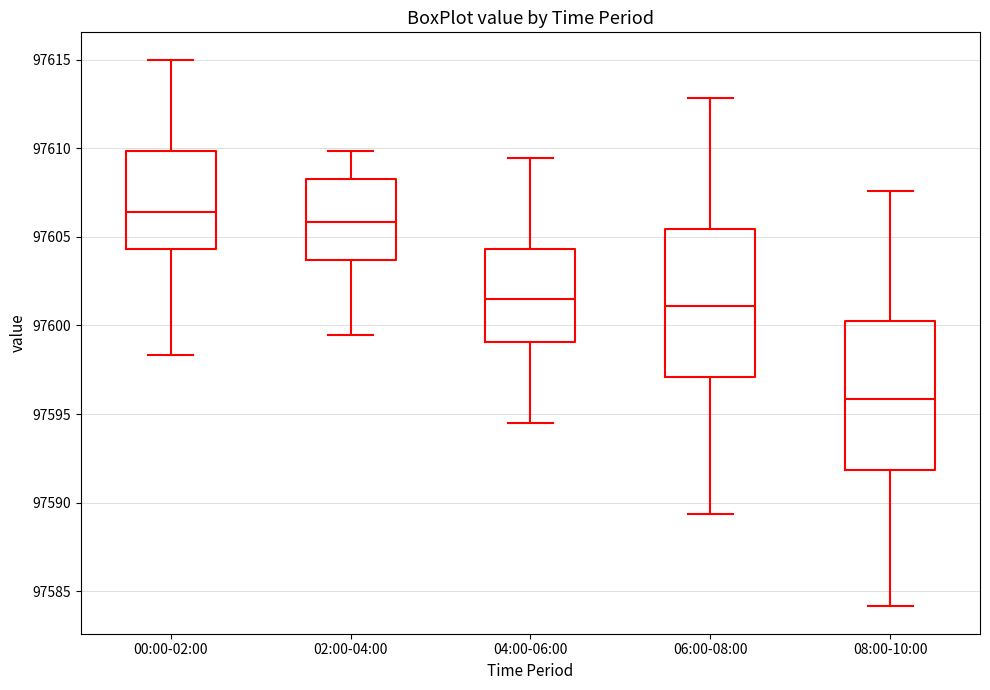

Which box has the lowest median line?

08:00-10:00